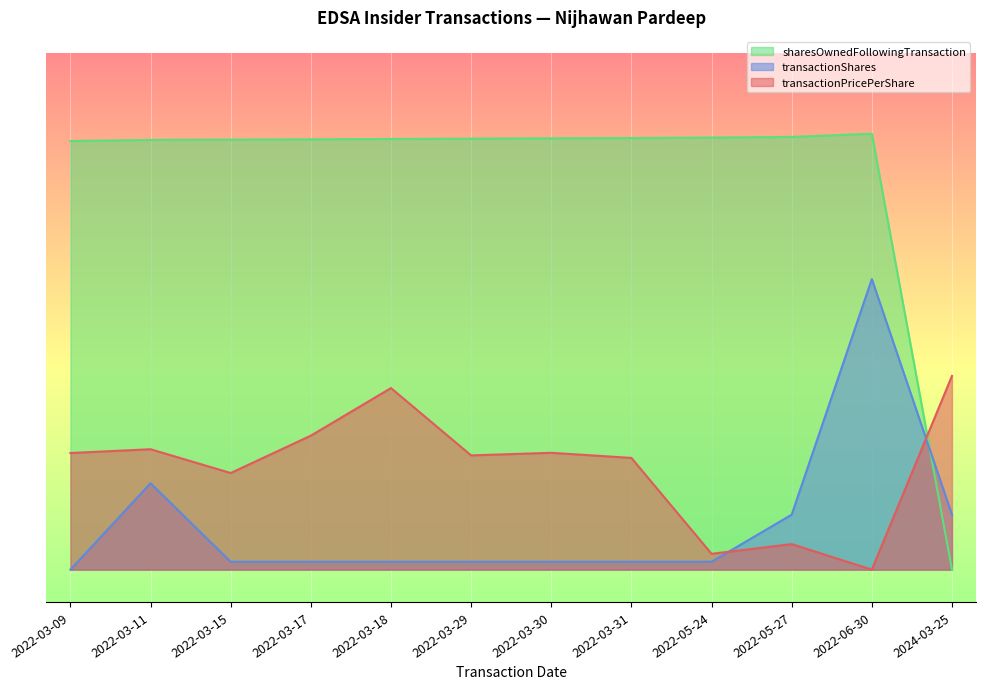

What is the average value of the sharesOwnedFollowingTransaction series?

2648740.4